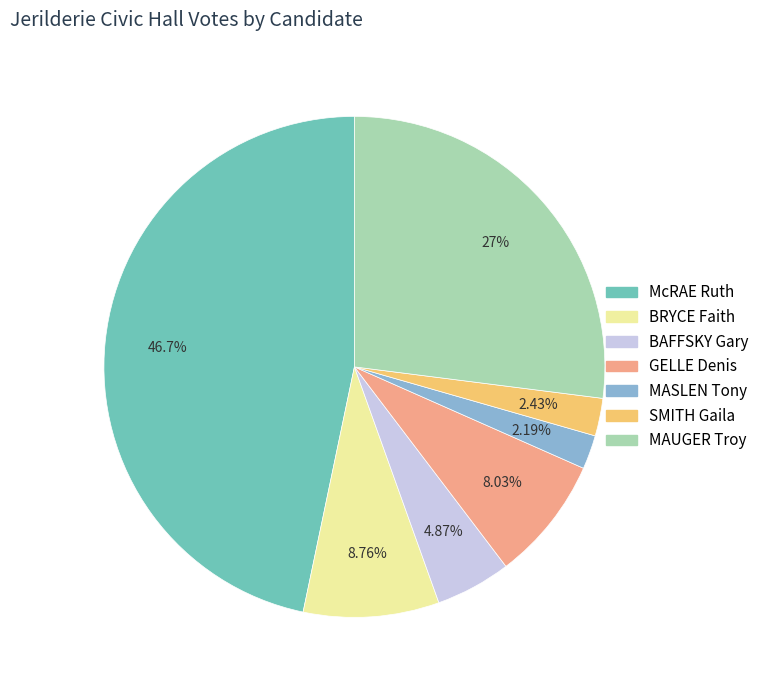

Does McRAE Ruth represent more than half of the total?

No